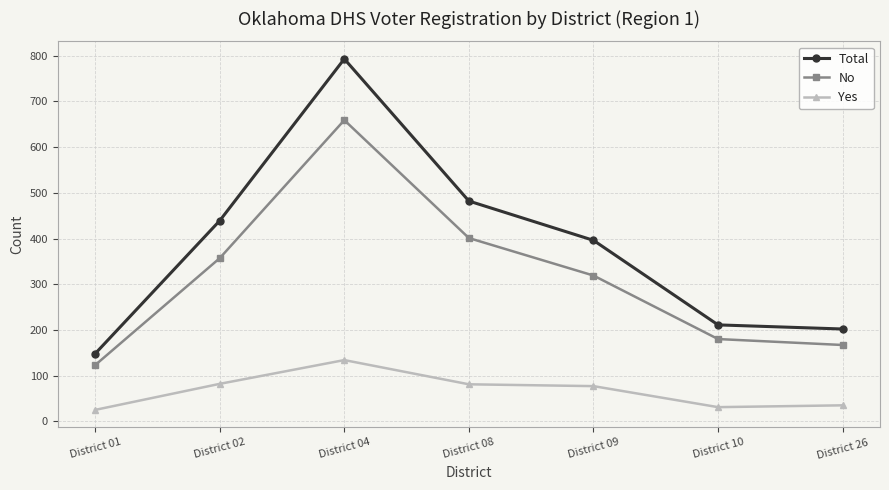

What is the maximum value shown in the chart?

793